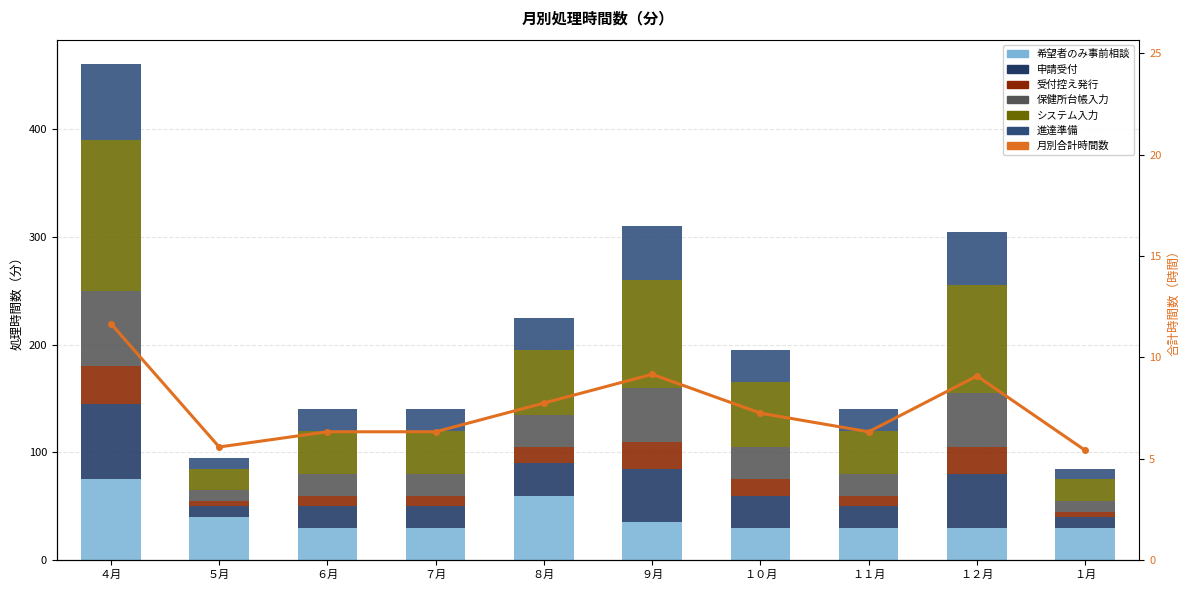

Which series has the largest range (max minus min)?

システム入力